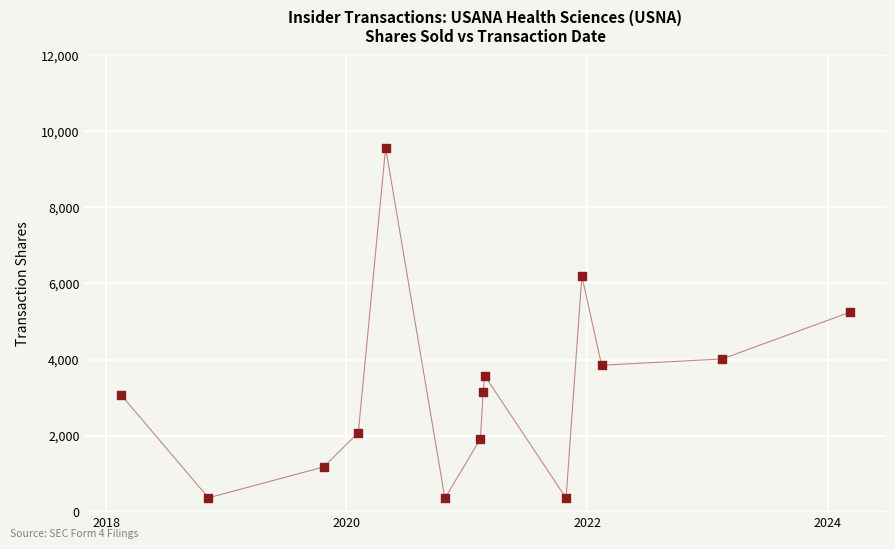

What Y value in the scatter plot is closest to 4961?

5240